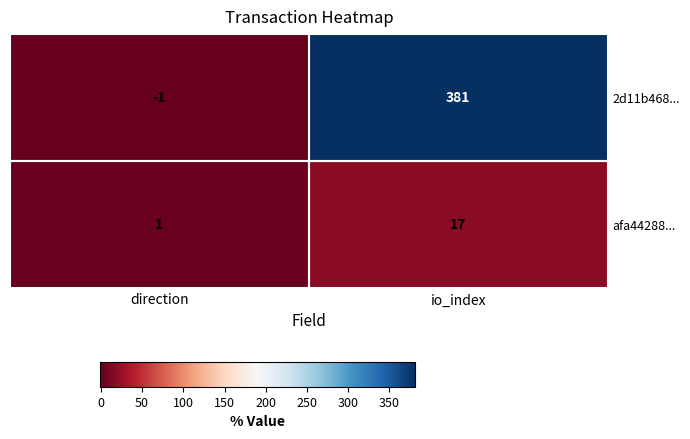

Which series has the widest spread of values?

2d11b468...